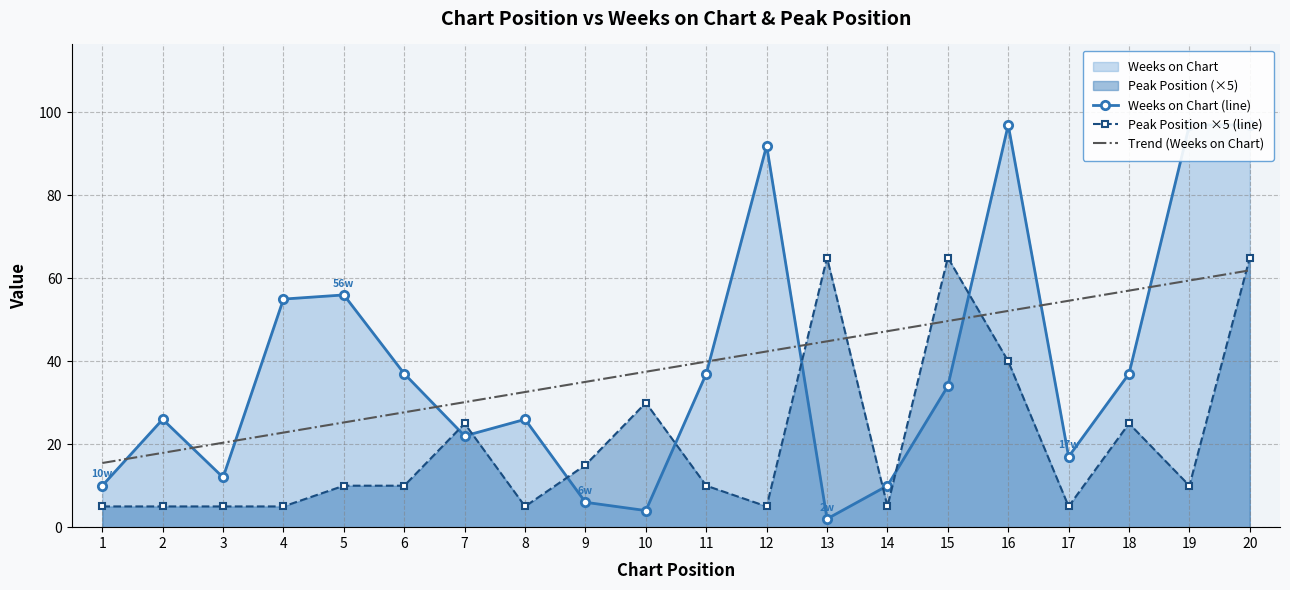

The value of Trend (Weeks on Chart) at 9 is 56.8. True or false?

False